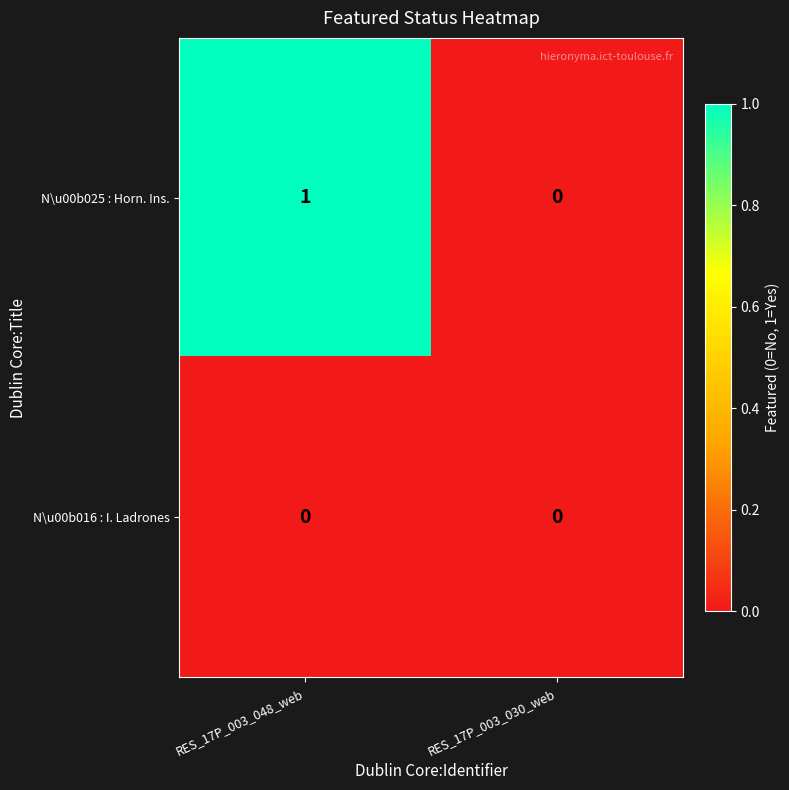

At which category is the sum across all series the highest?

RES_17P_003_048_web